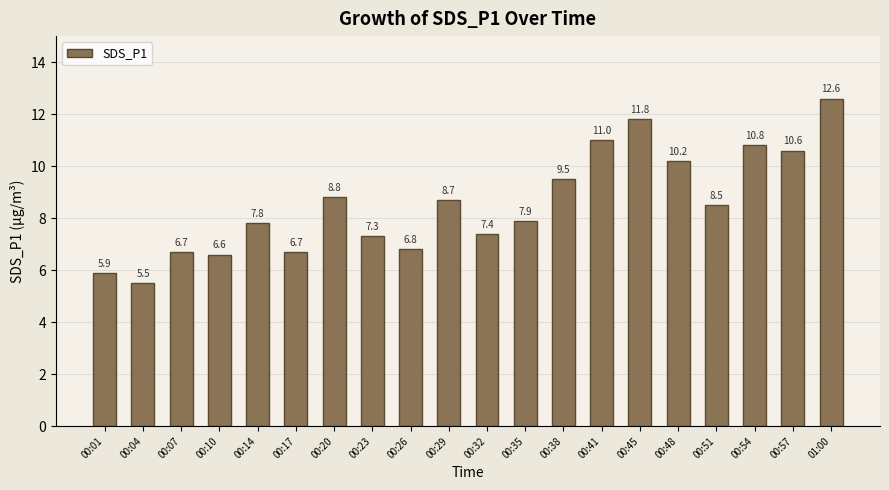

What is the sum of all values?

171.1